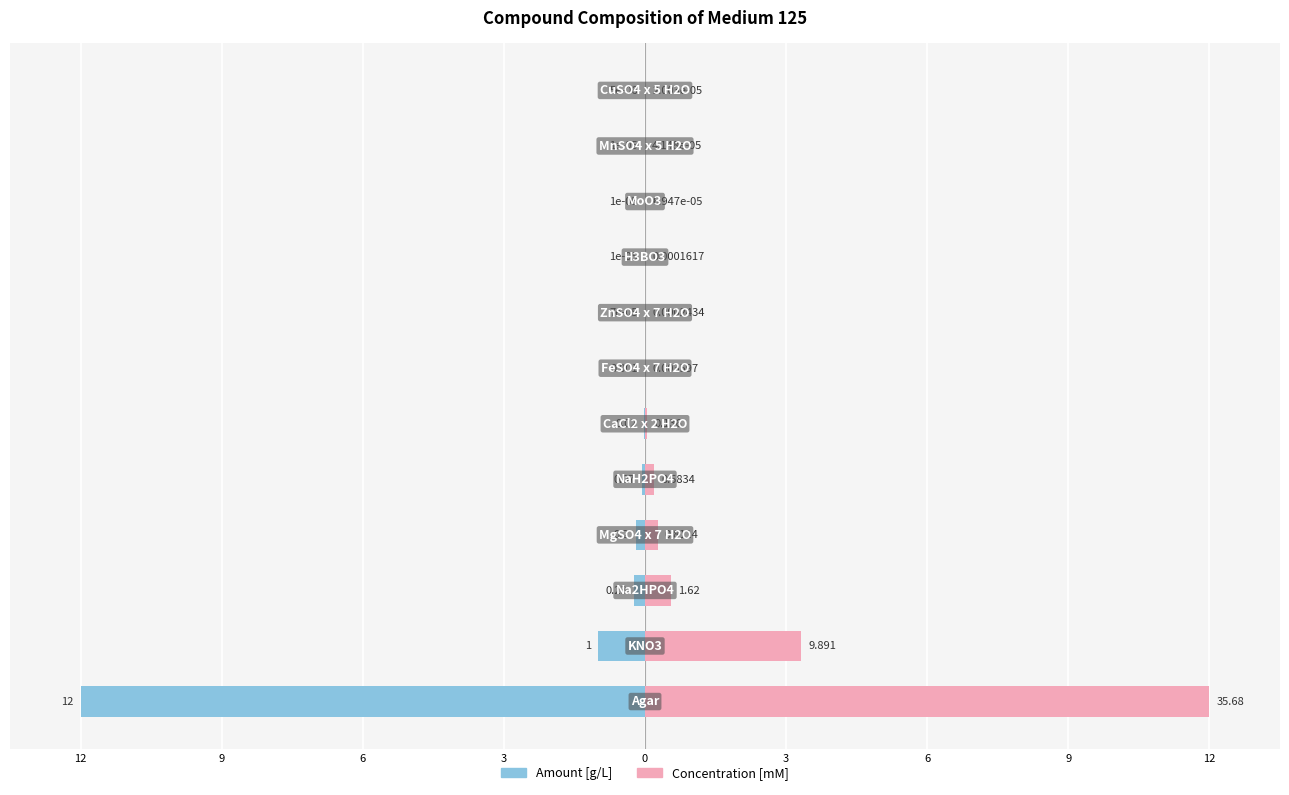

Which has a higher value, 10 or 9?

10